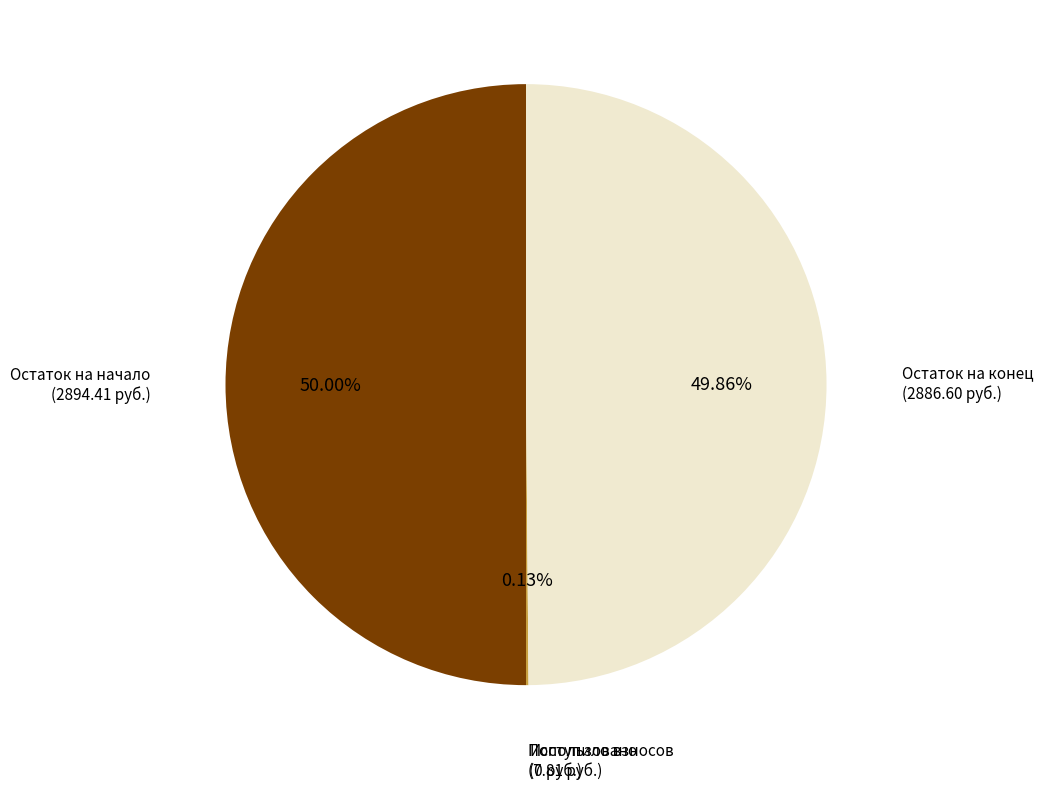

Which category has the smallest portion of the pie?

Использовано